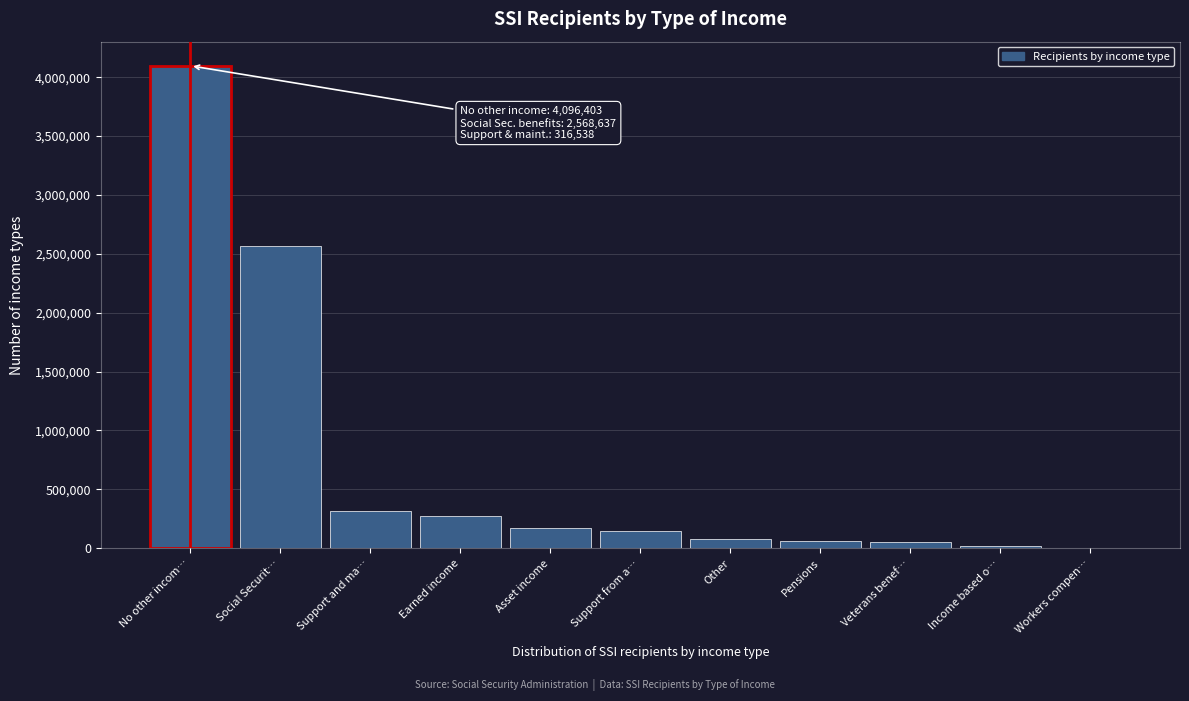

What is the approximate value at No other incom…?

4096403